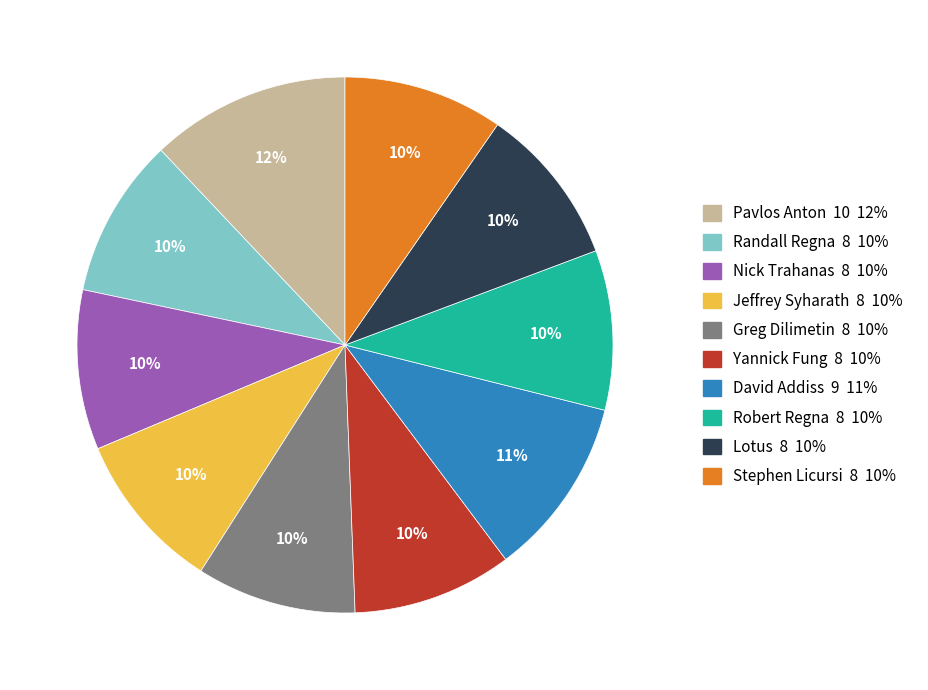

To the nearest percent, what percentage of the pie is Stephen Licursi?

10%